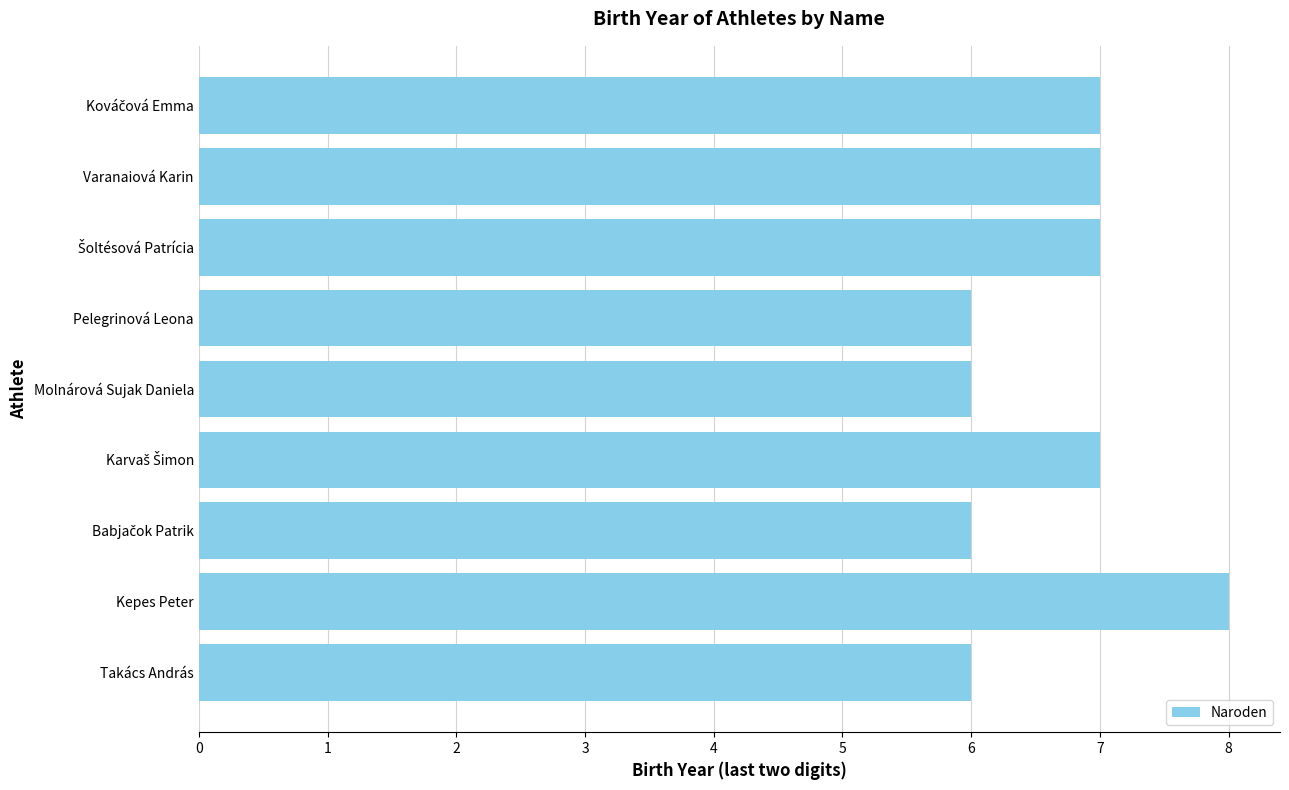

What is the ratio of the value at Varanaiová Karin to the value at Kepes Peter?

0.9